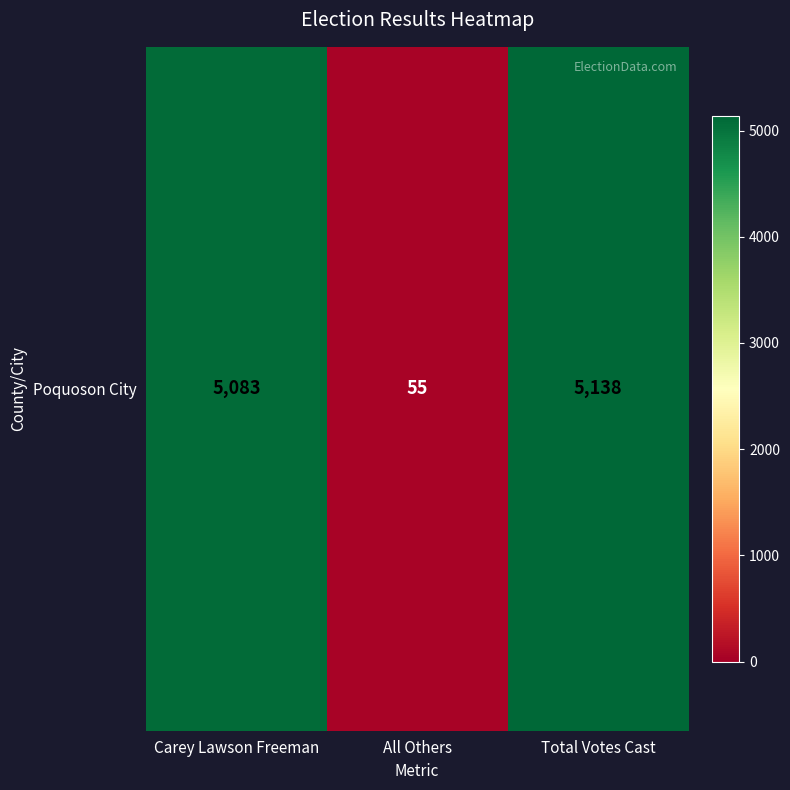

Reading left to right, transcribe all the data shown in this chart.

5083	55	5138